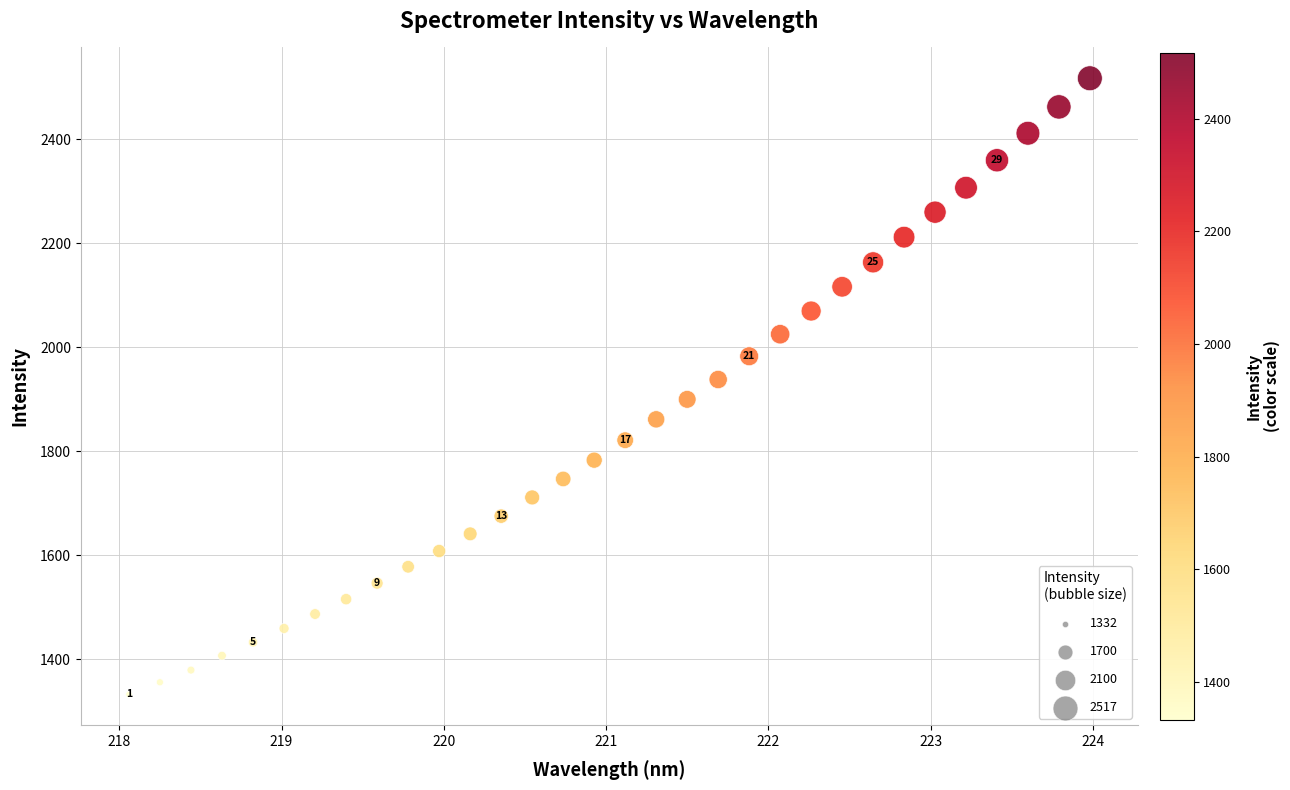

What is the range of Y values (max minus min)?

1185.6